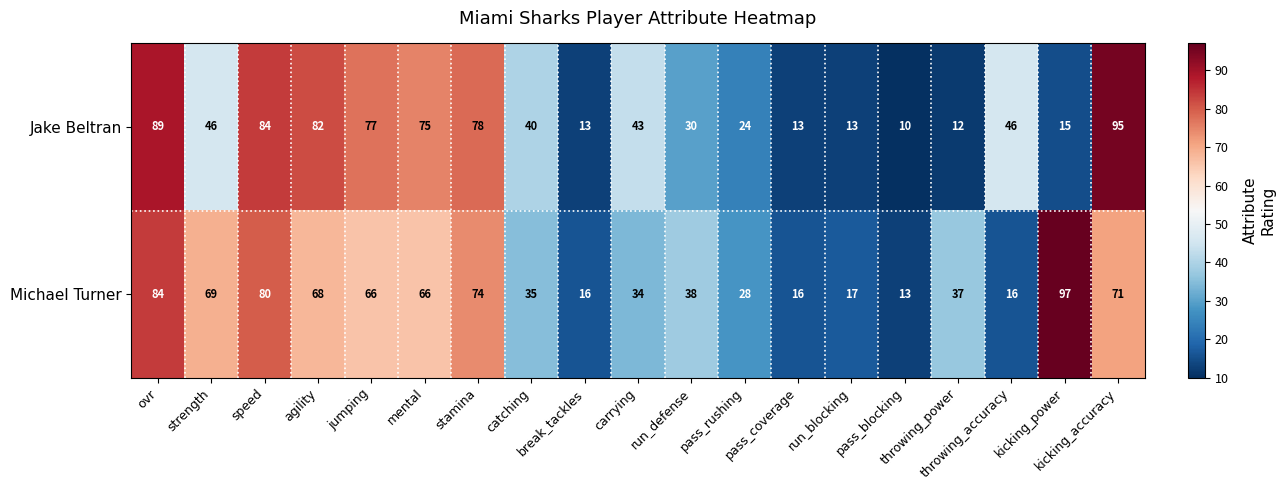

Count the number of data series in this chart.

2